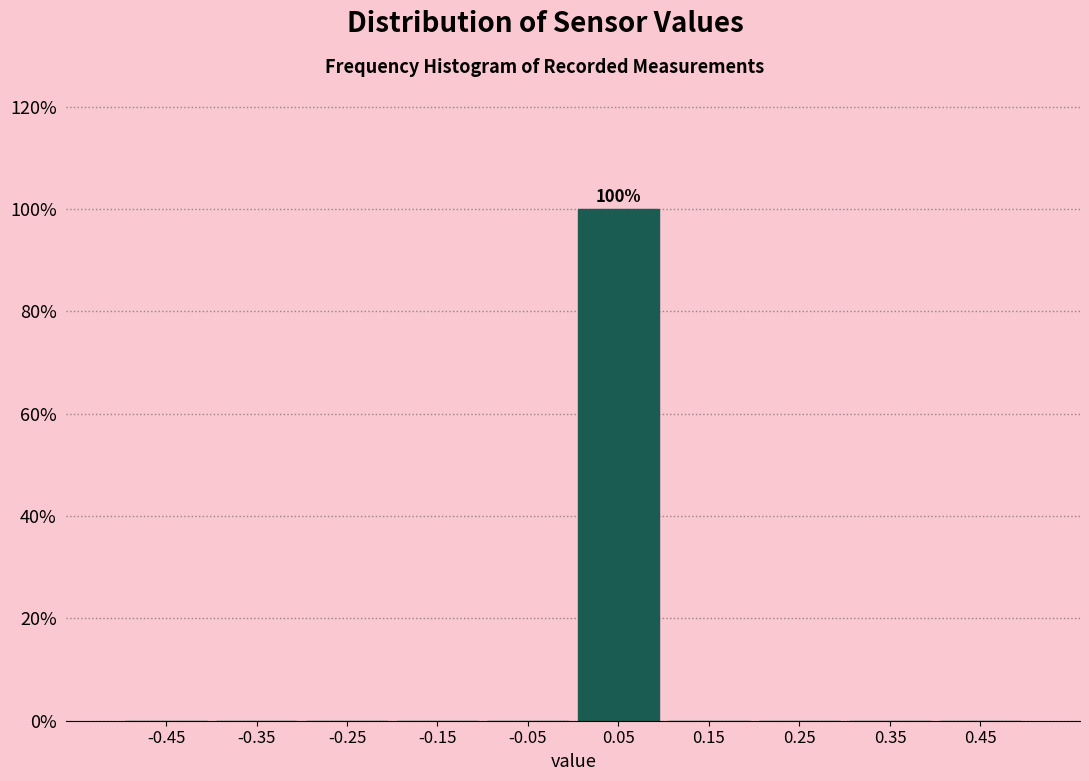

Over which range of the x-axis is the bar tallest?

0.0 to 0.1